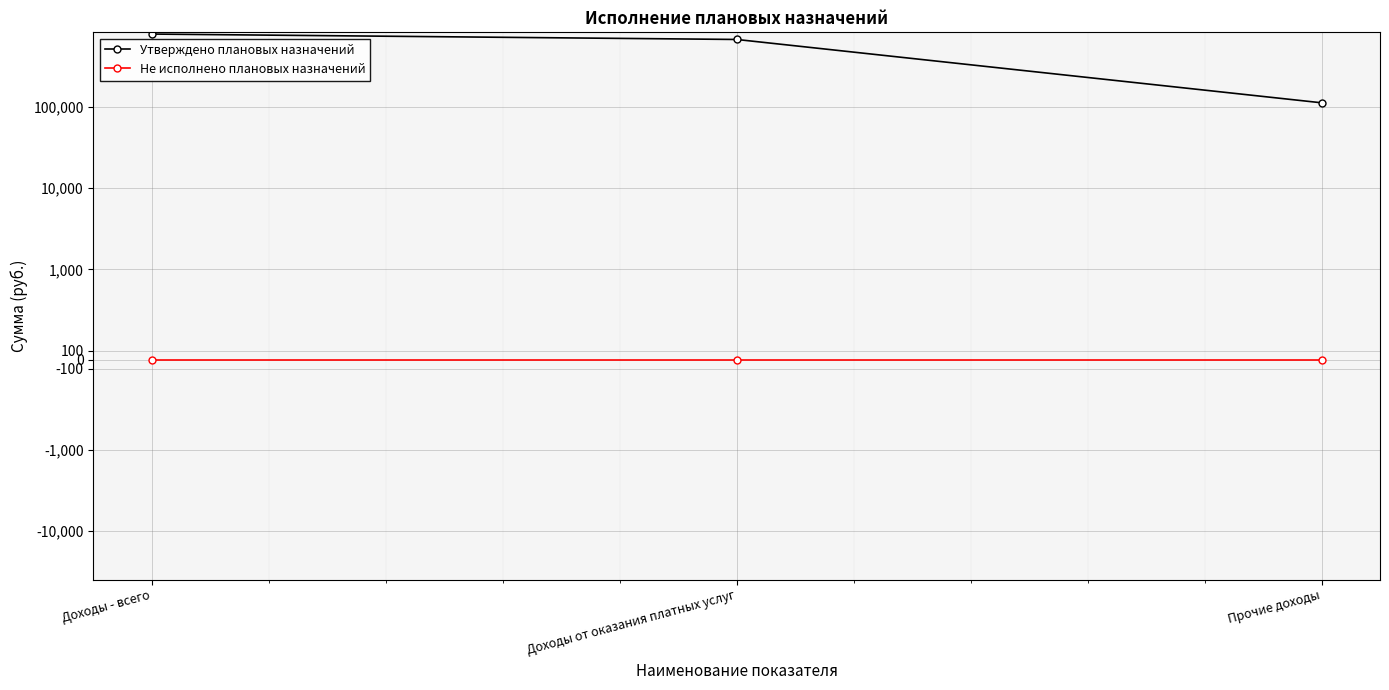

Is the value of Утверждено плановых назначений at Прочие доходы greater than the value of Не исполнено плановых назначений at Доходы от оказания платных услуг?

Yes